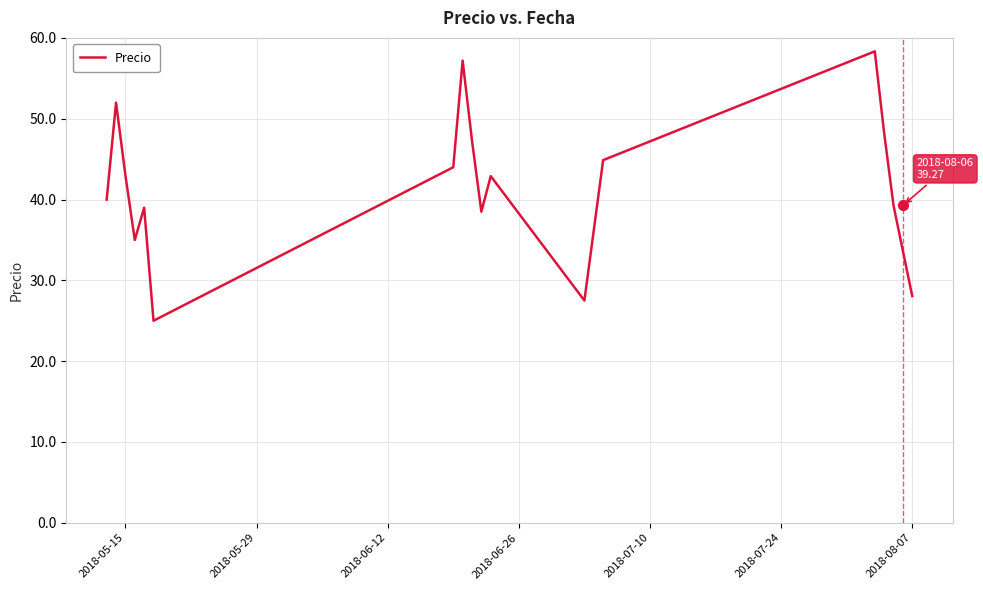

What is the maximum value for Precio?

58.3